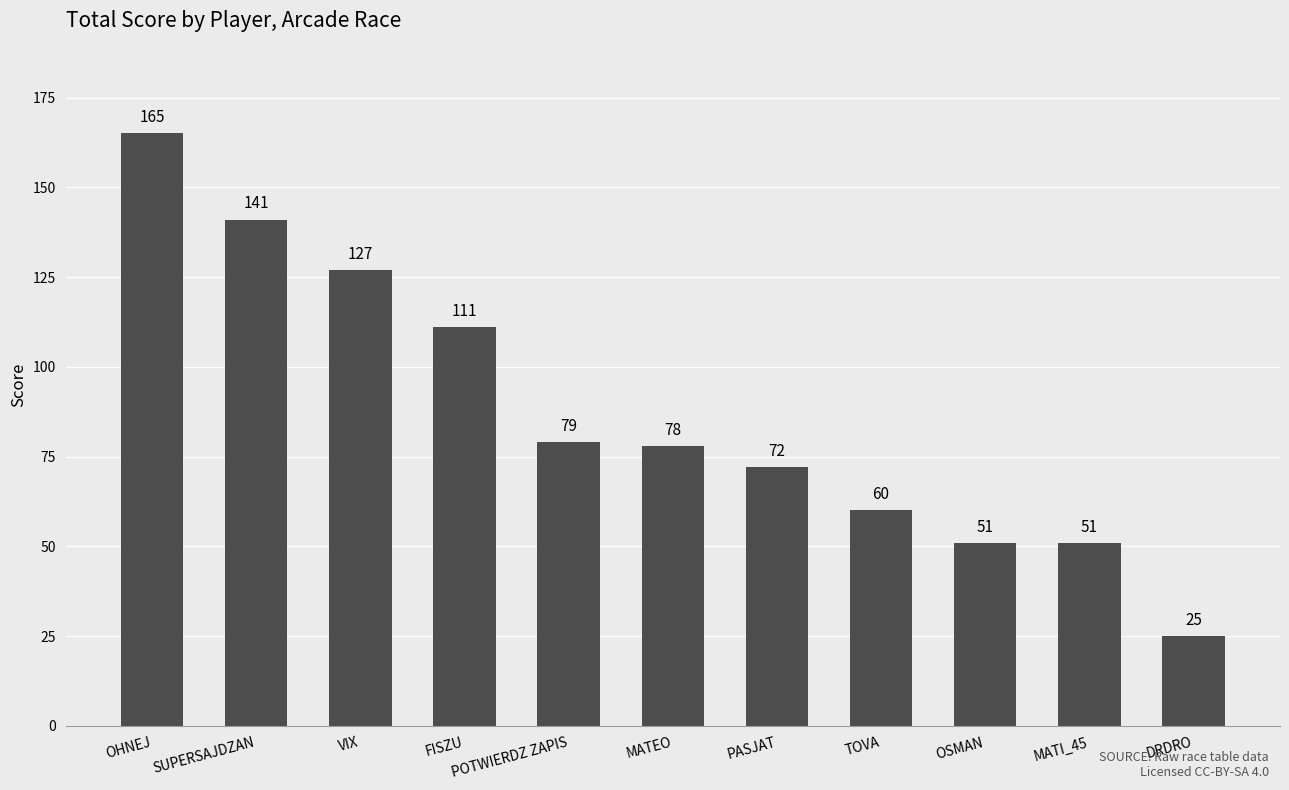

Is it true that the value at MATI_45 is 80?

False